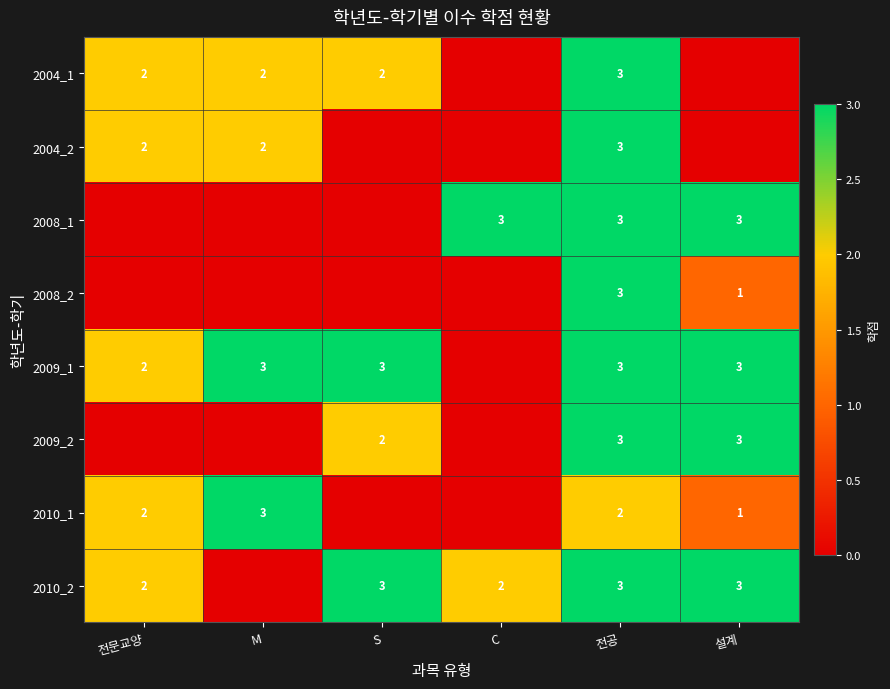

True or false: 2004_1 has a value of 3 at 전공.

True